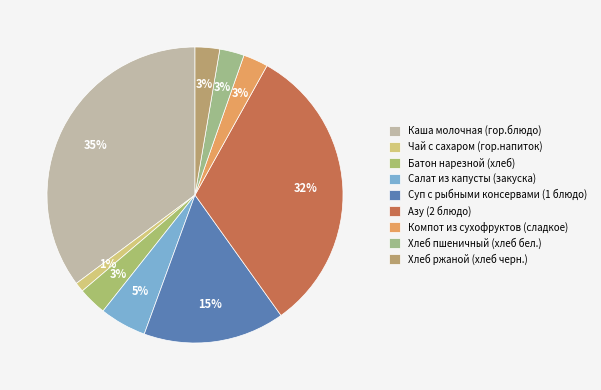

Is it true that Азу (2 блюдо) is 32% of the pie?

True